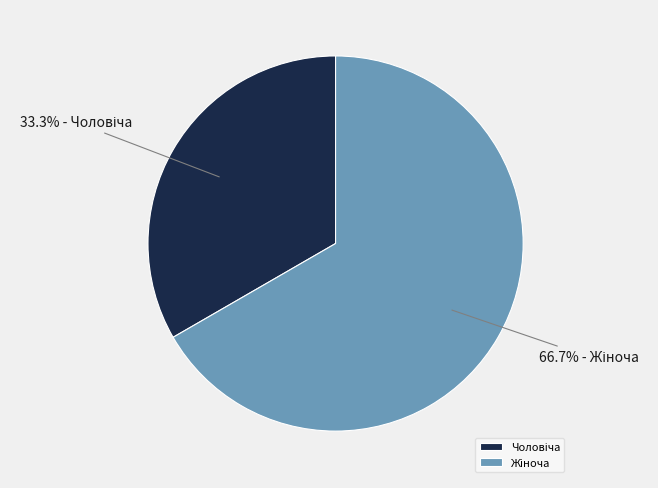

Is there a majority slice in this chart?

Yes